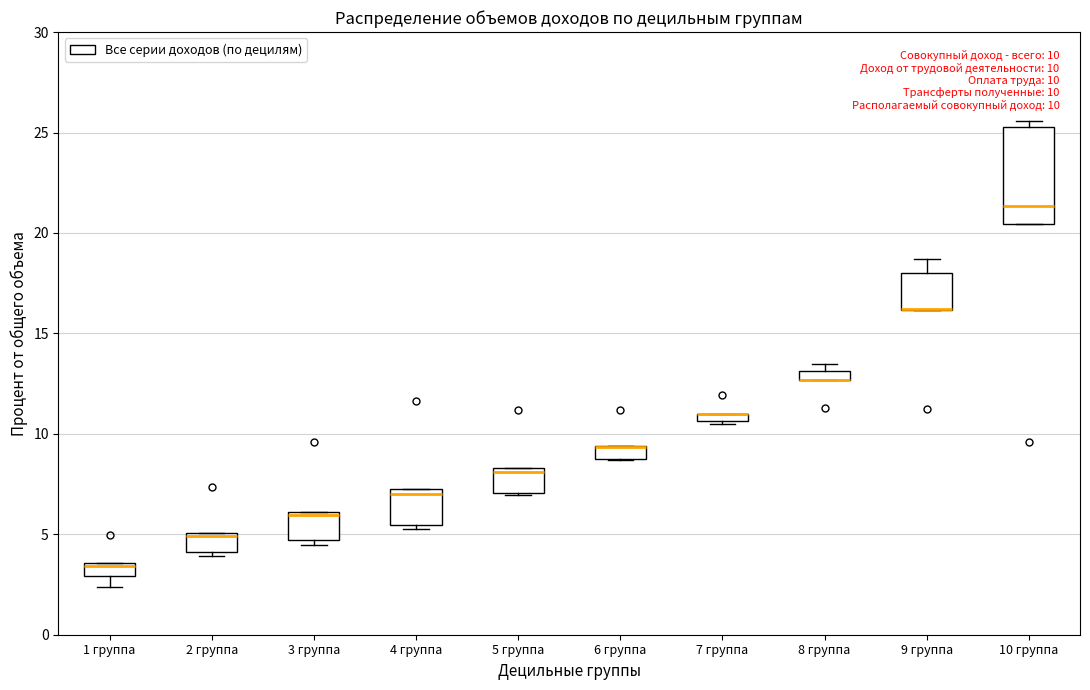

Which box is the tallest, from its lower edge to its upper edge?

10 группа